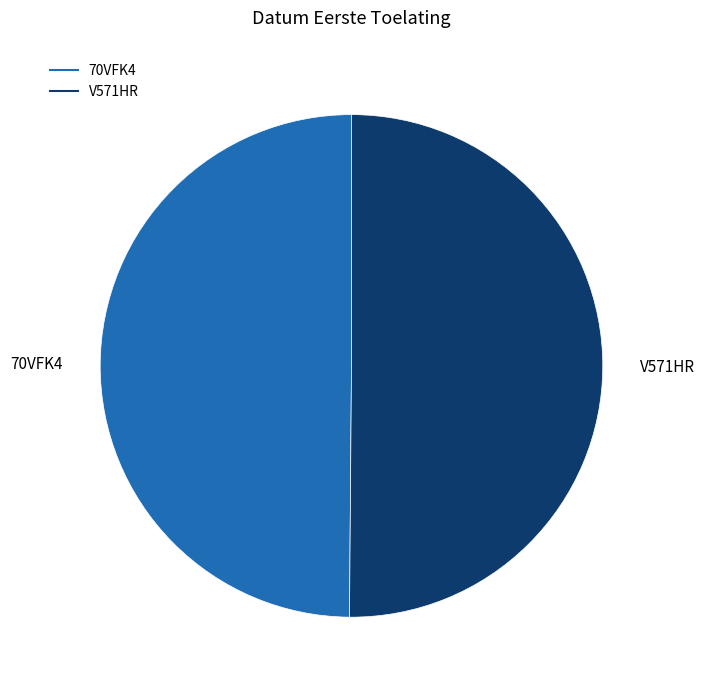

Approximately how many times larger is the value at 70VFK4 compared to V571HR?

1.0